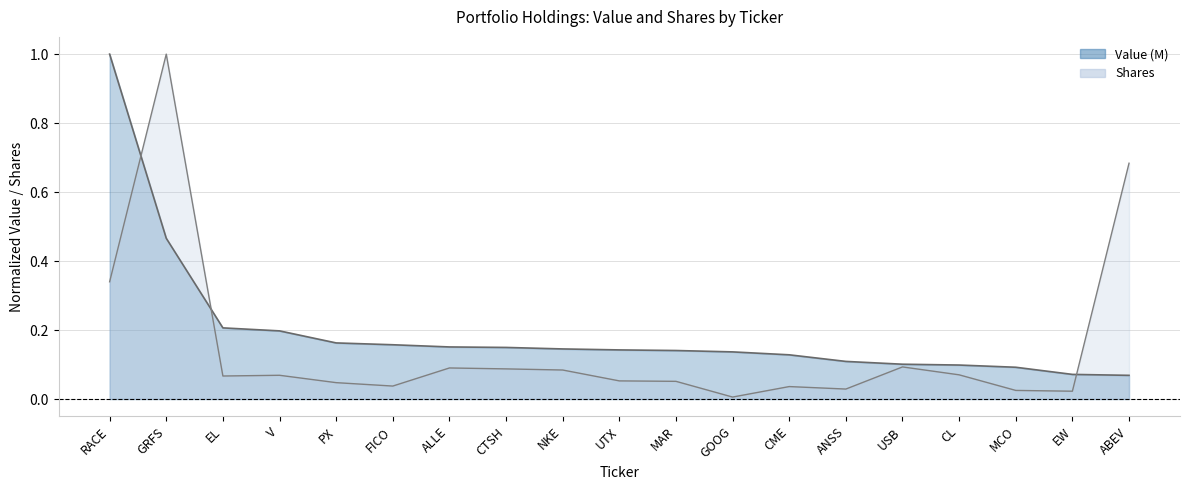

What value does the Value (M) series have at EL?

0.2